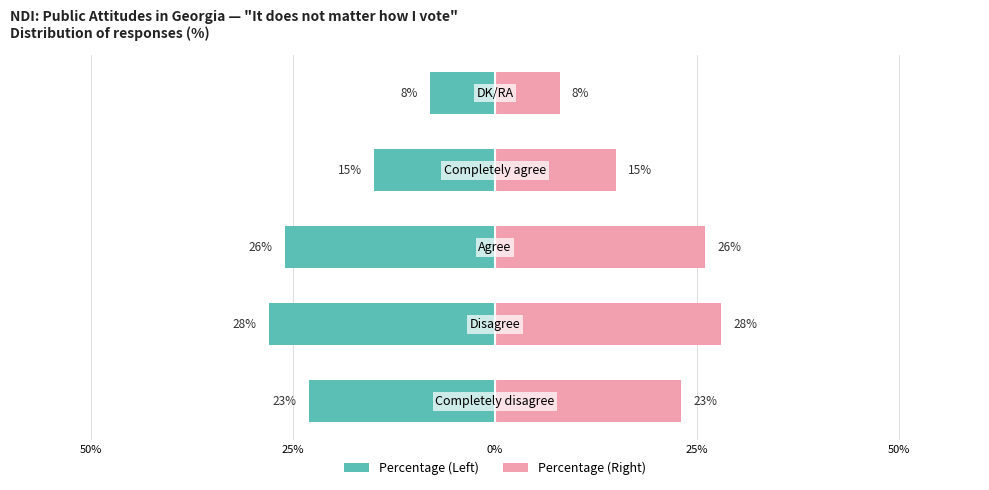

The chart shows a value of -26 at 0%. True or false?

True